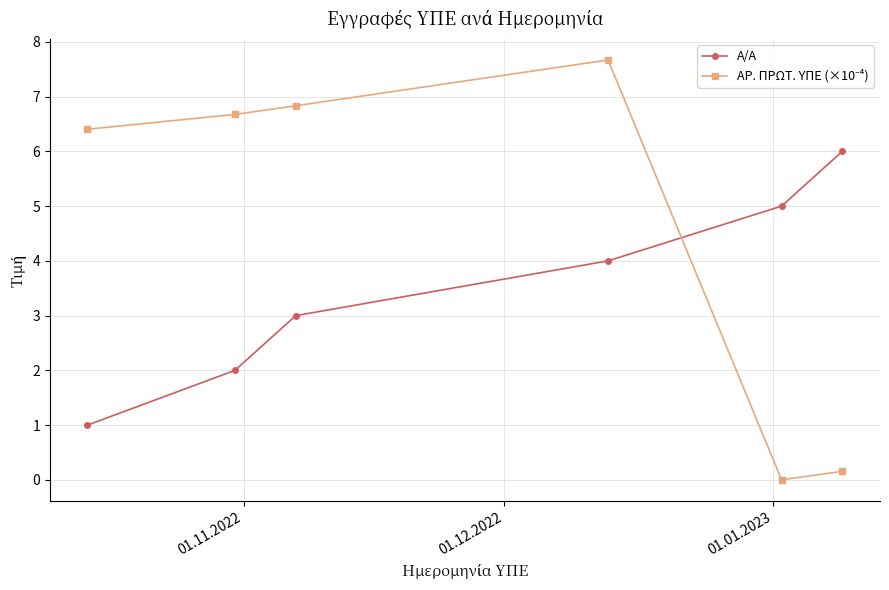

True or false: Α/Α has more than 0 points higher than both neighbors.

False